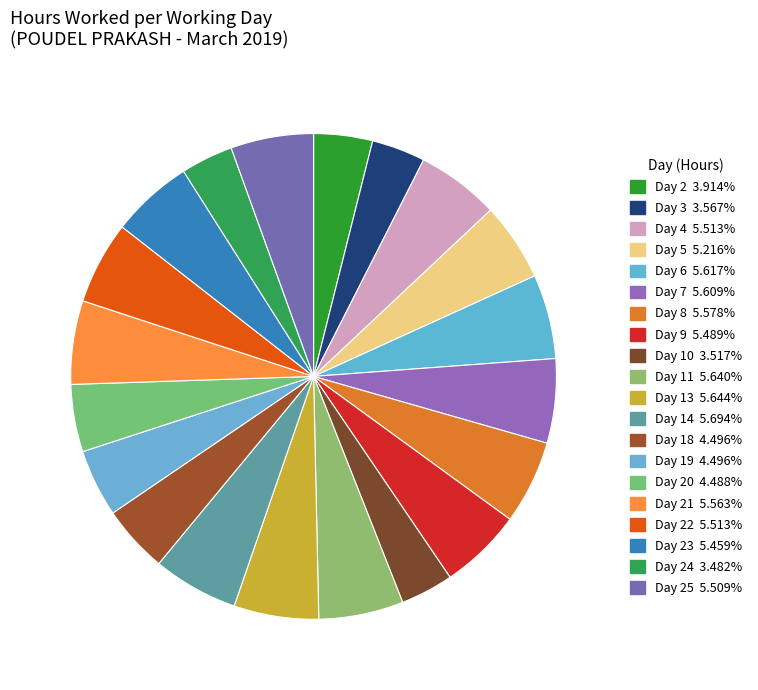

Which slice is the smallest?

Day 24